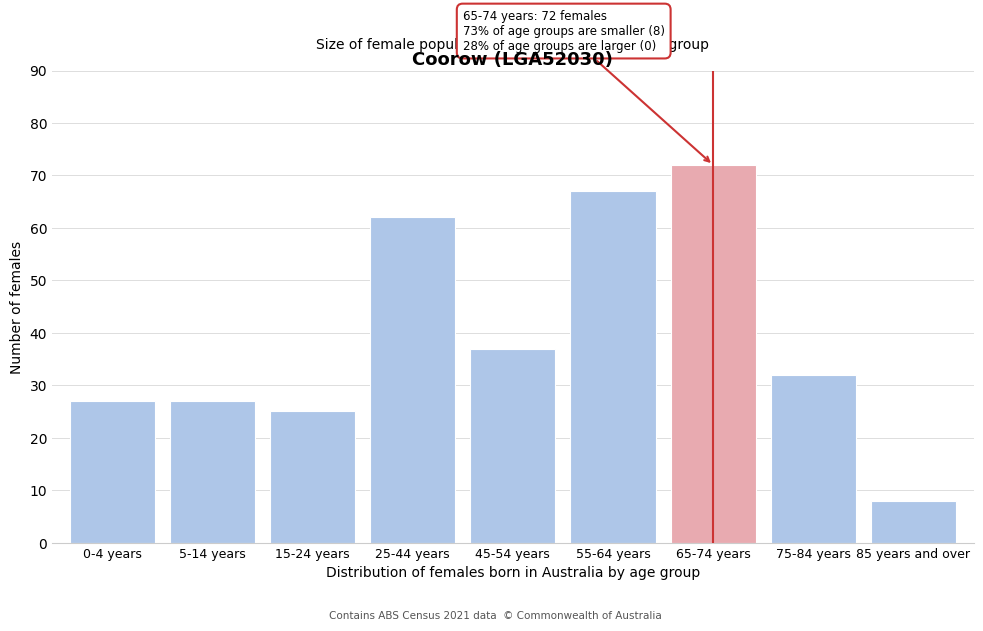

Reading right to left, transcribe all the data shown in this chart.

85 years and over=8	75-84 years=32	65-74 years=72	55-64 years=67	45-54 years=37	25-44 years=62	15-24 years=25	5-14 years=27	0-4 years=27